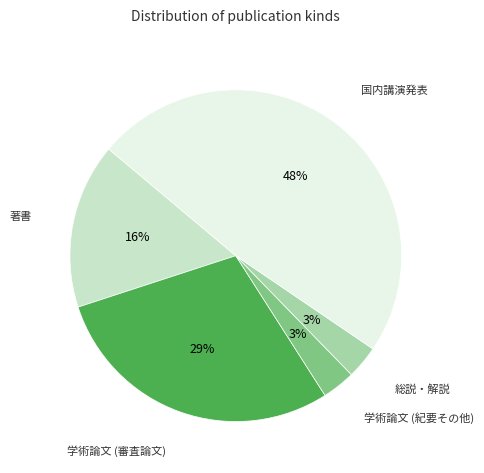

How many segments does this pie chart have?

5